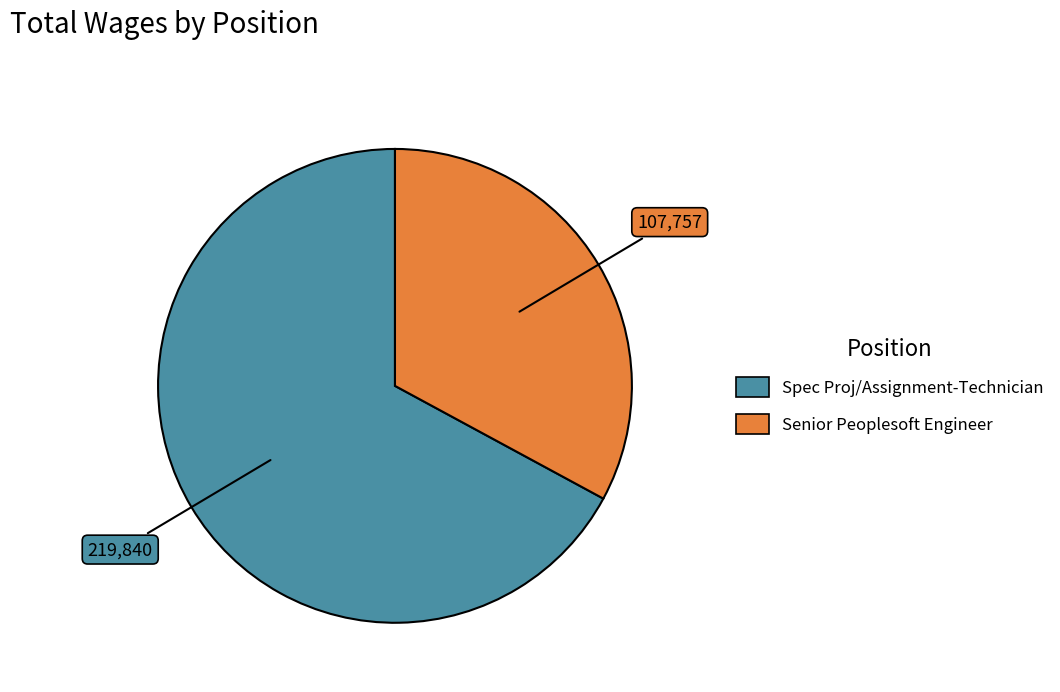

Is the sum of Spec Proj/Assignment-Technician and Senior Peoplesoft Engineer greater than half?

Yes